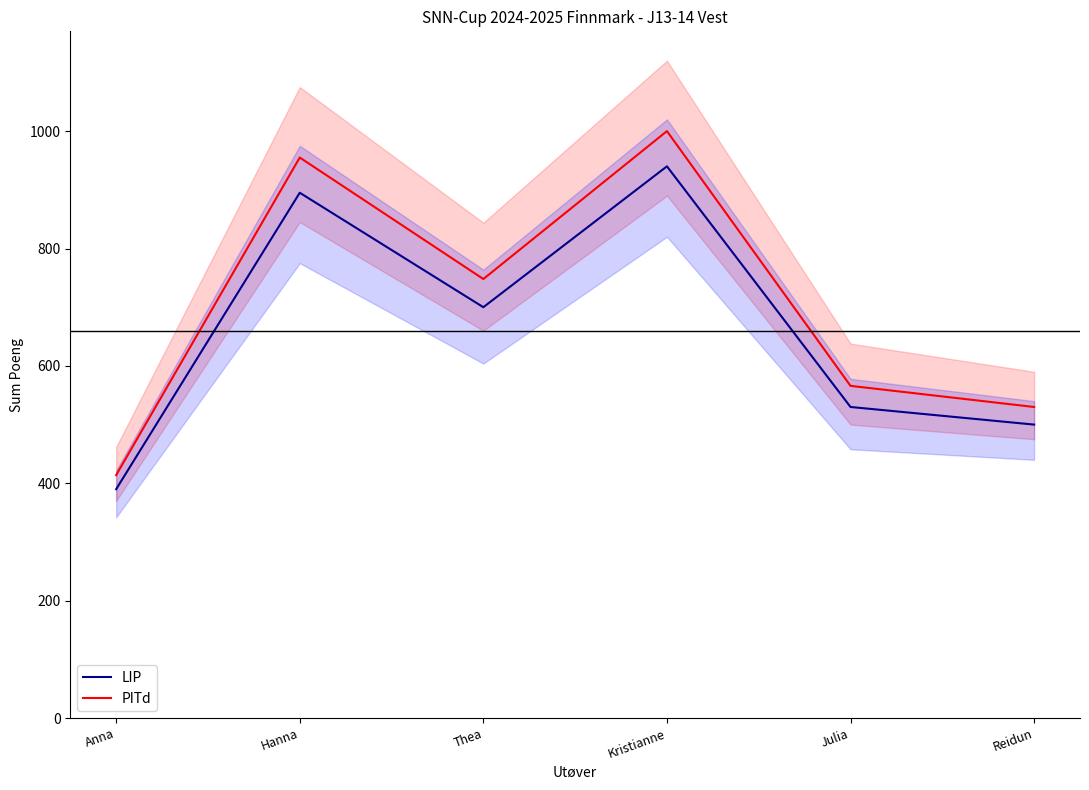

What is the minimum value for LIP?

390